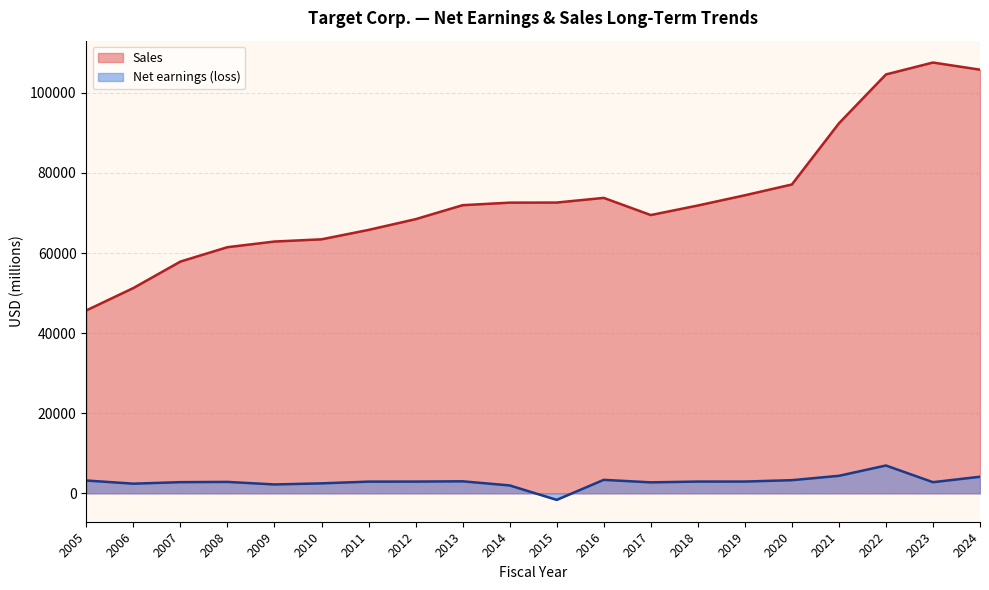

At which label is Sales closest to 76635?

2020